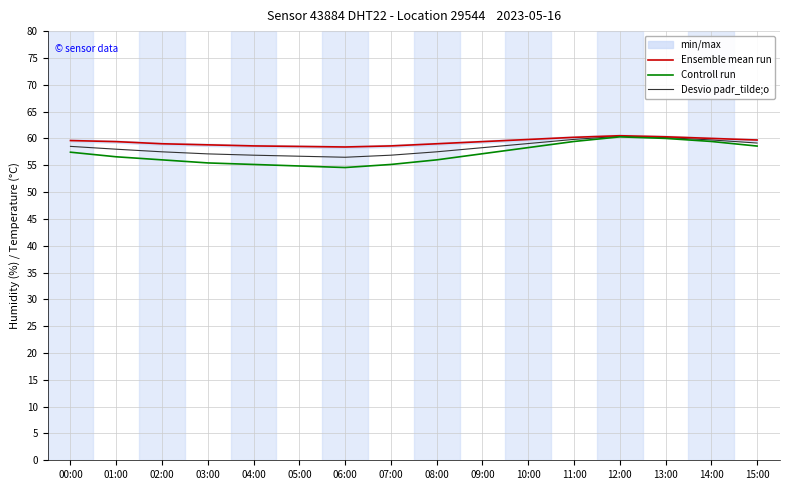

What is the maximum value for Ensemble mean run?

60.5